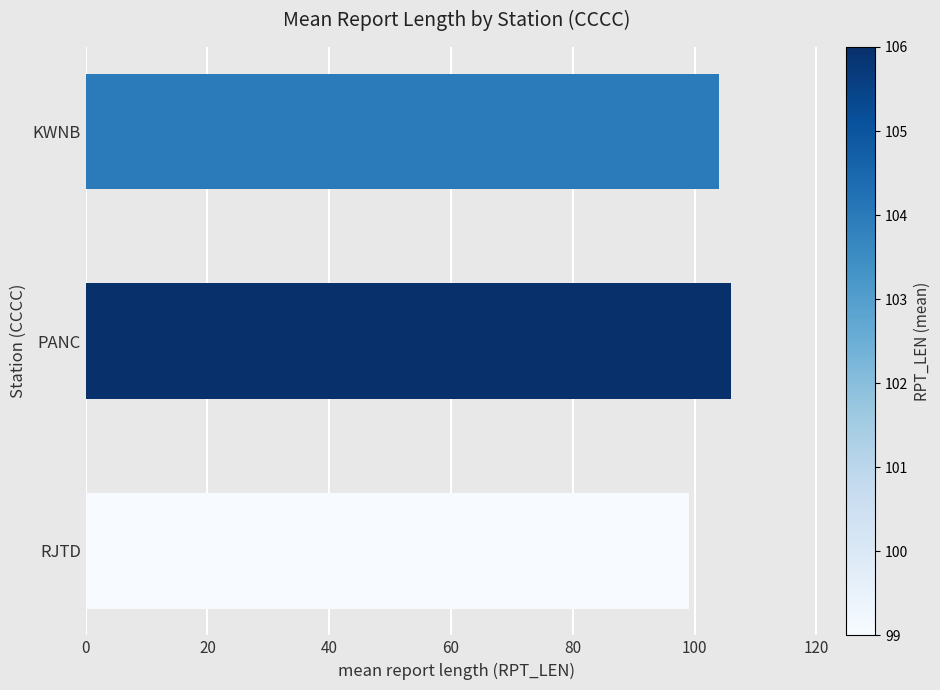

What is the maximum value shown in the chart?

106